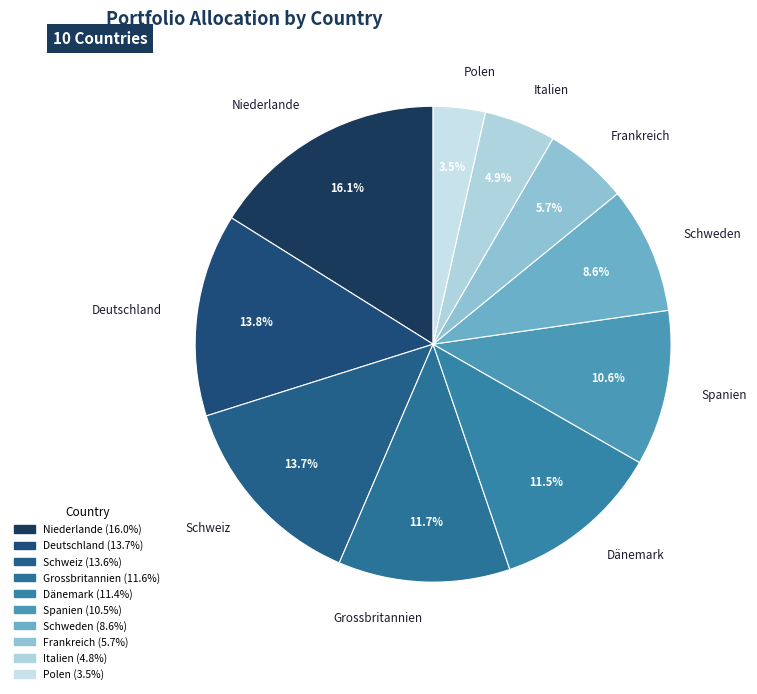

To the nearest percent, what portion does Frankreich represent?

6%